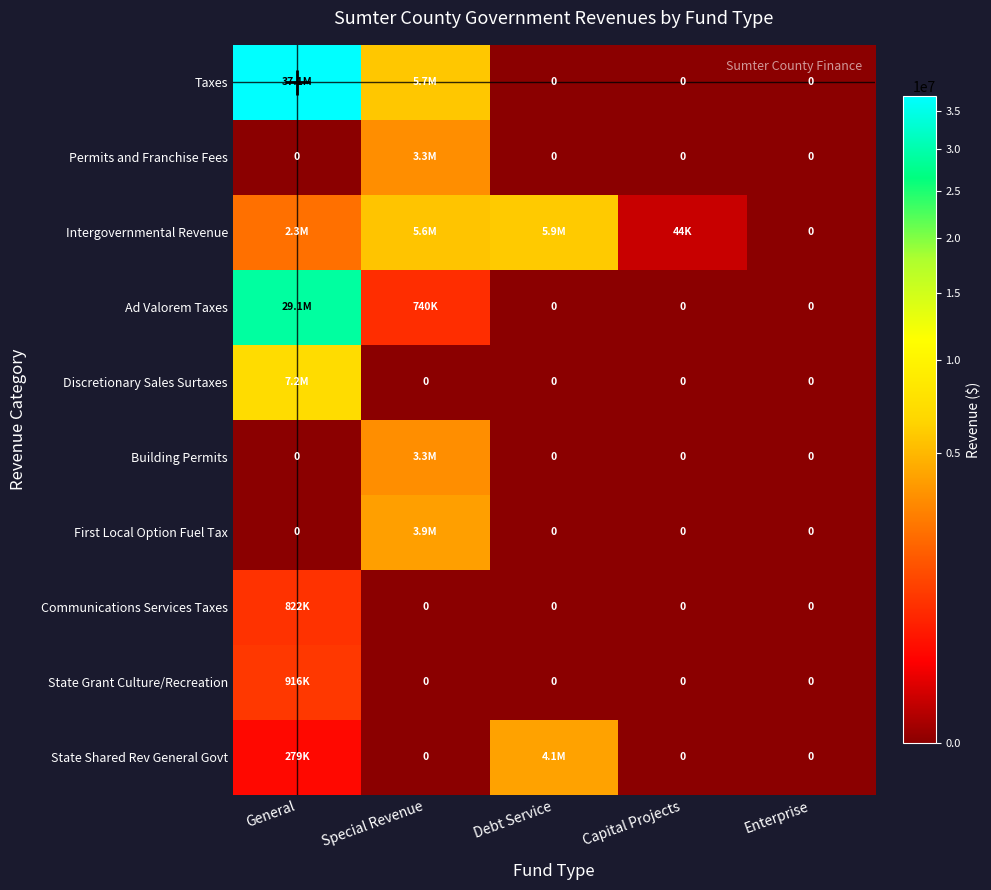

What is the average value of the Discretionary Sales Surtaxes series?

1435186